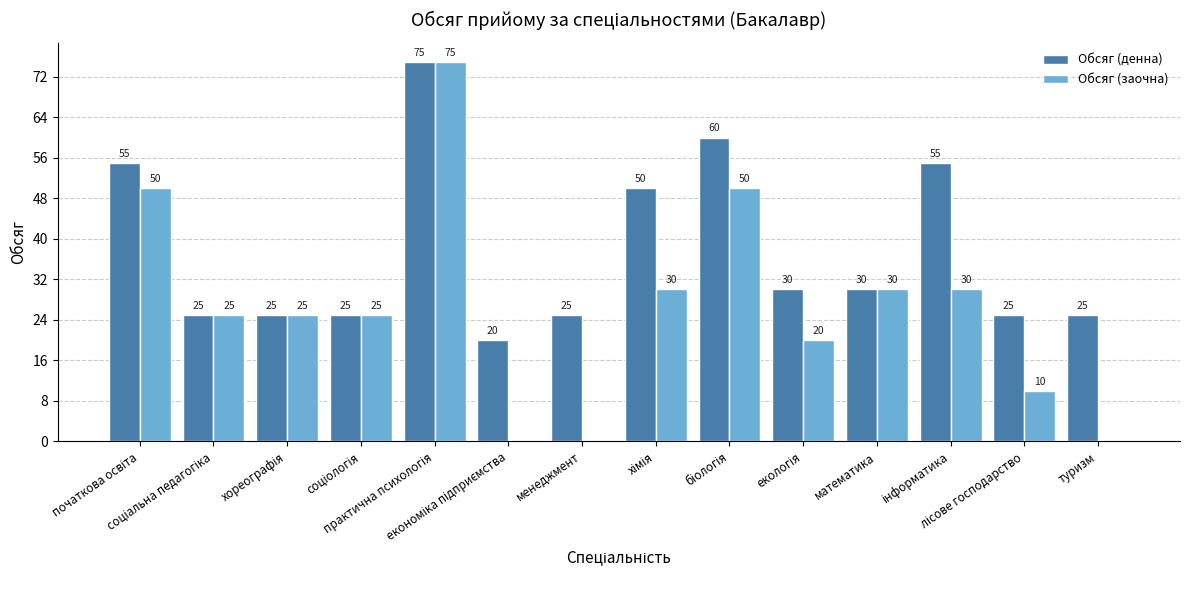

Reading left to right, what are all the values shown in this chart?

Обсяг (денна): 55	25	25	25	75	20	25	50	60	30	30	55	25	25
Обсяг (заочна): 50	25	25	25	75	0	0	30	50	20	30	30	10	0